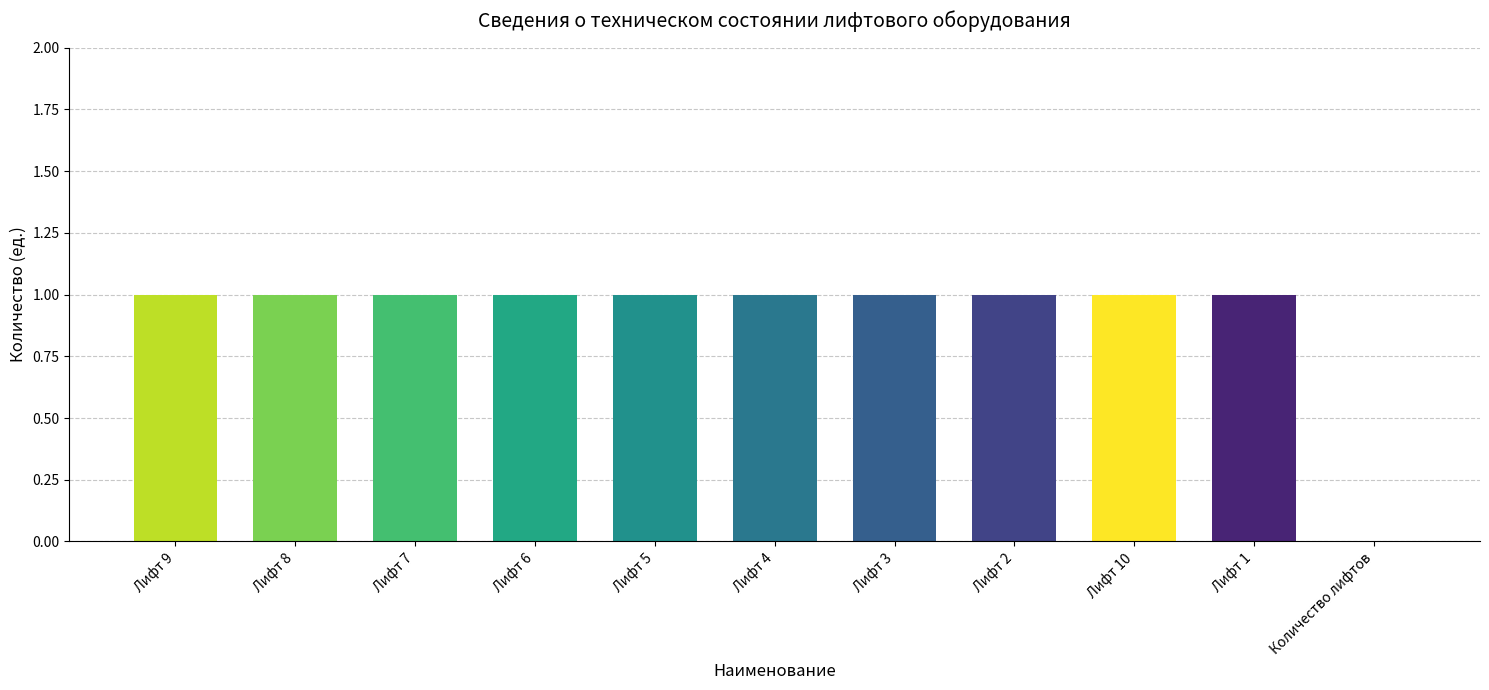

How many positive values are there?

10